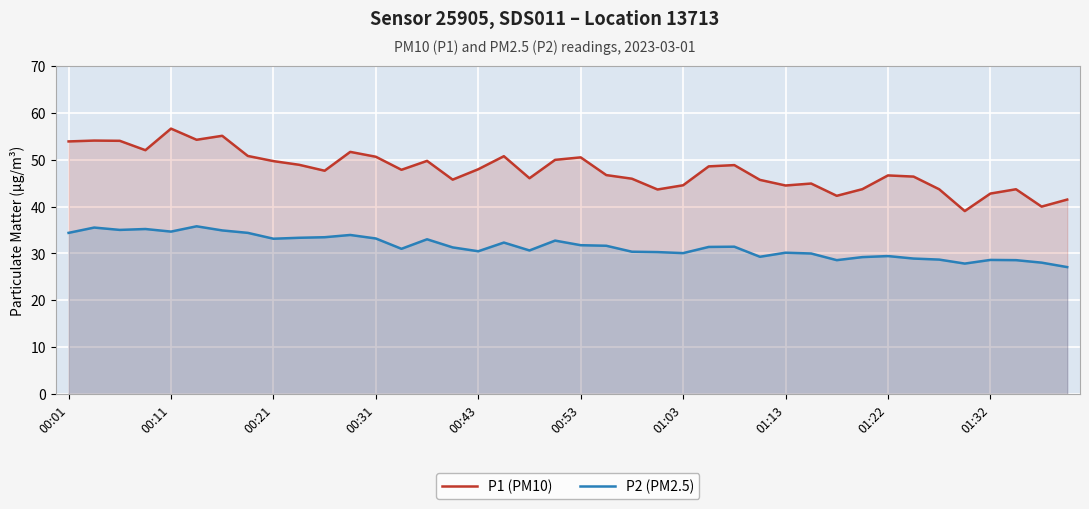

At which category does the chart reach its peak across all series?

00:11